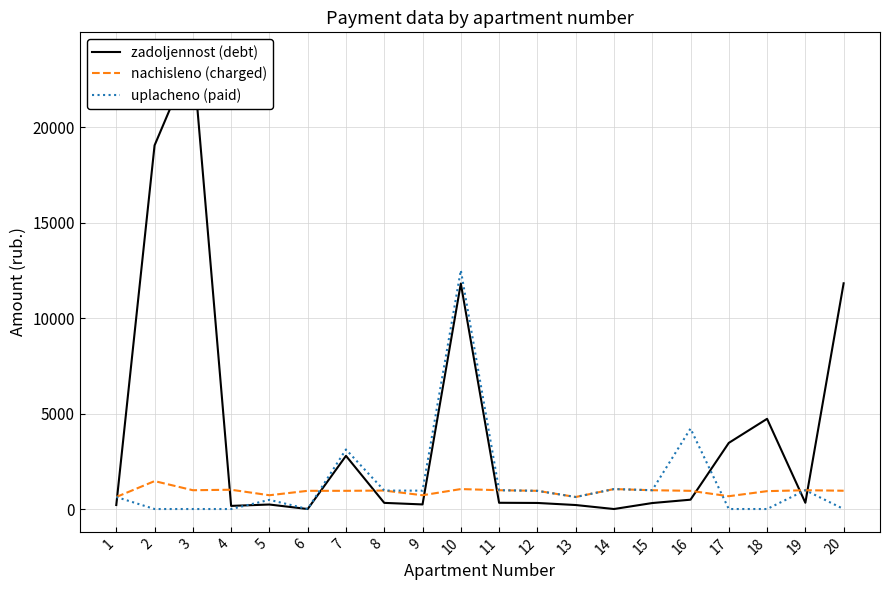

Reading left to right, list all the values displayed in this chart.

zadoljennost (debt): 209.9	19047.1	23779.6	164.2	235.8	0.0	2785.8	322.4	240.5	11811.8	327.0	317.9	209.5	0.0	313.3	488.6	3463.4	4724.4	328.2	11823.6
nachisleno (charged): 629.9	1462.5	984.8	1010.1	721.5	953.5	953.5	967.2	721.5	1045.2	984.8	953.5	629.9	1045.2	984.8	953.5	670.8	936.0	984.8	957.5
uplacheno (paid): 629.9	0.0	0.0	0.0	481.0	0.0	3120.2	967.2	962.0	12508.5	984.8	953.5	629.9	1045.2	984.8	4213.8	0.0	0.0	984.8	0.0